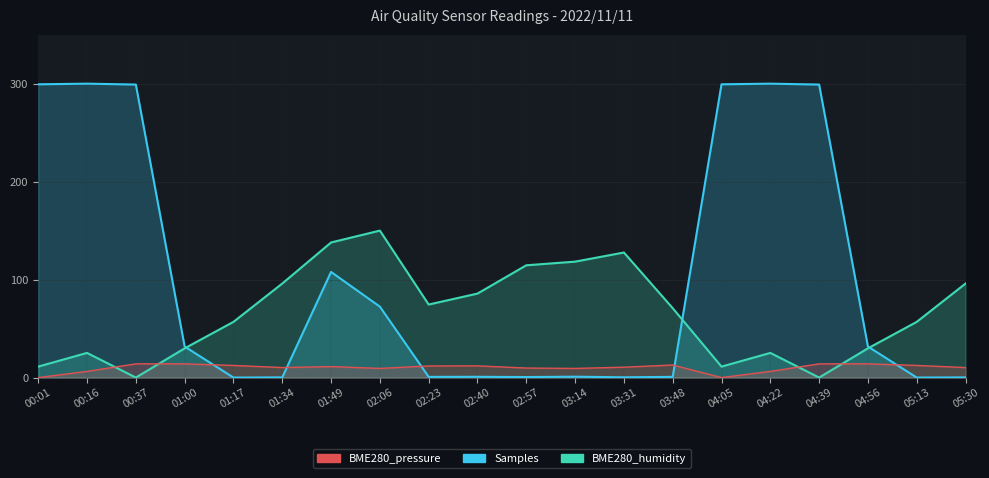

The BME280_humidity series shows 95.1 at 05:13. True or false?

False